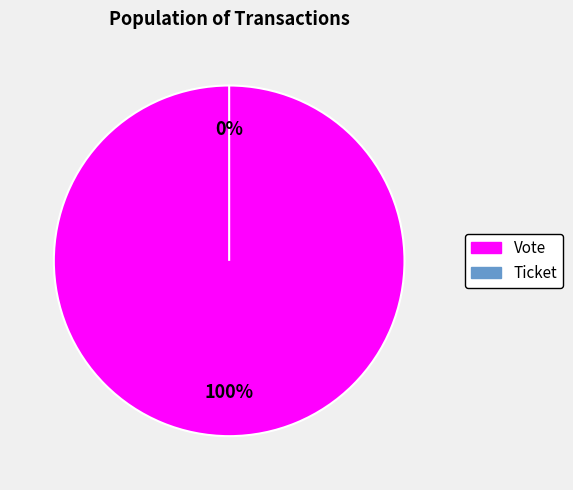

What is the largest slice in the pie chart?

Vote